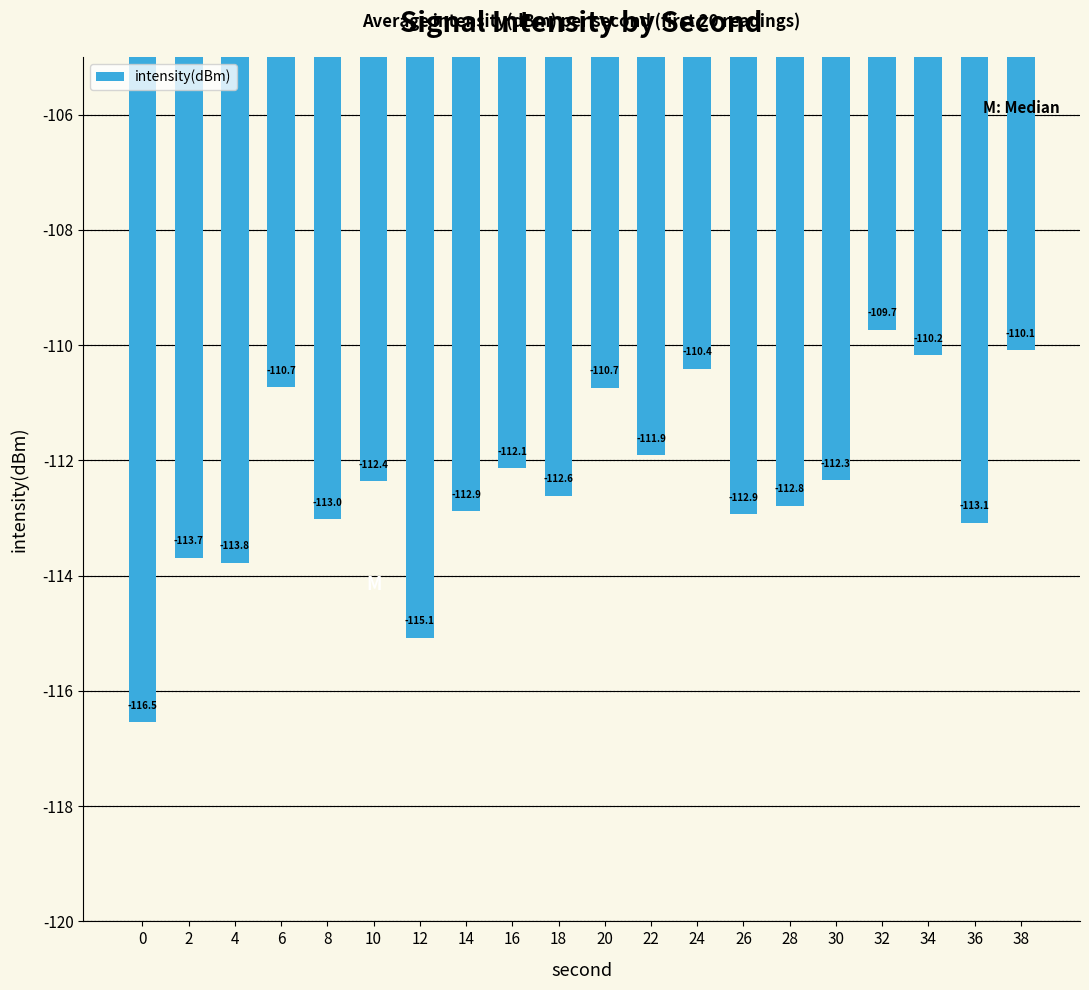

What value does the data have at 14?

-112.9